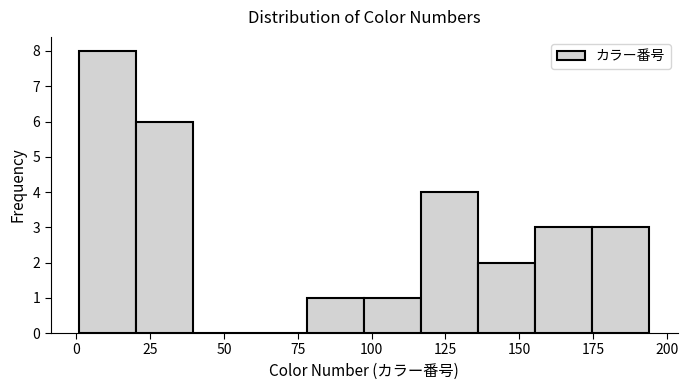

Around what value on the x-axis is the tallest bar? Give the approximate position of its centre, as read against the axis.

10